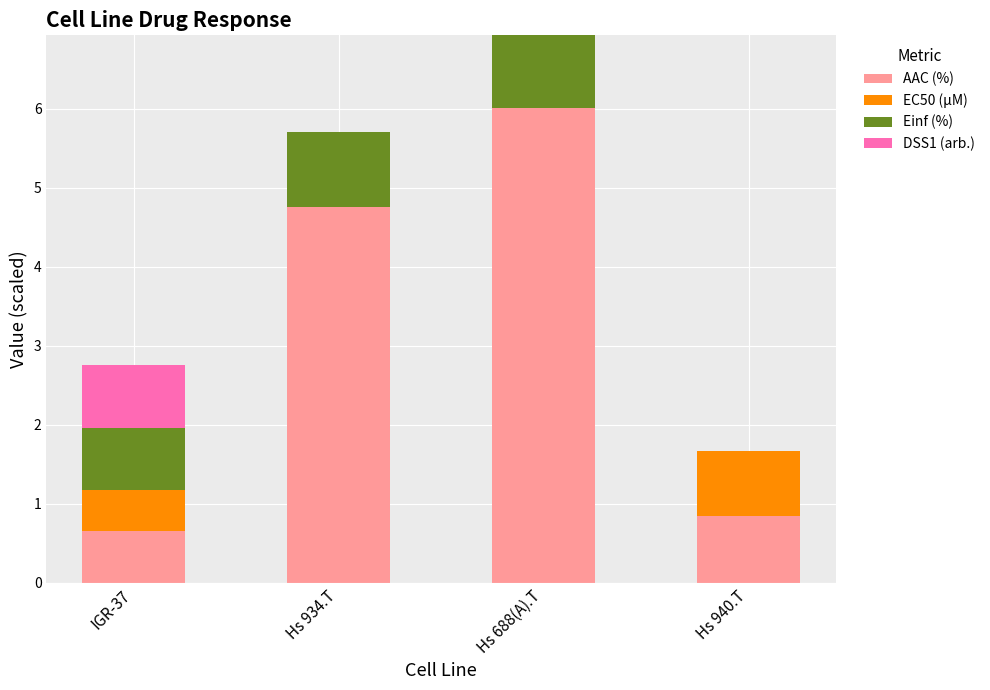

What is the total value across all series at IGR-37?

2.8